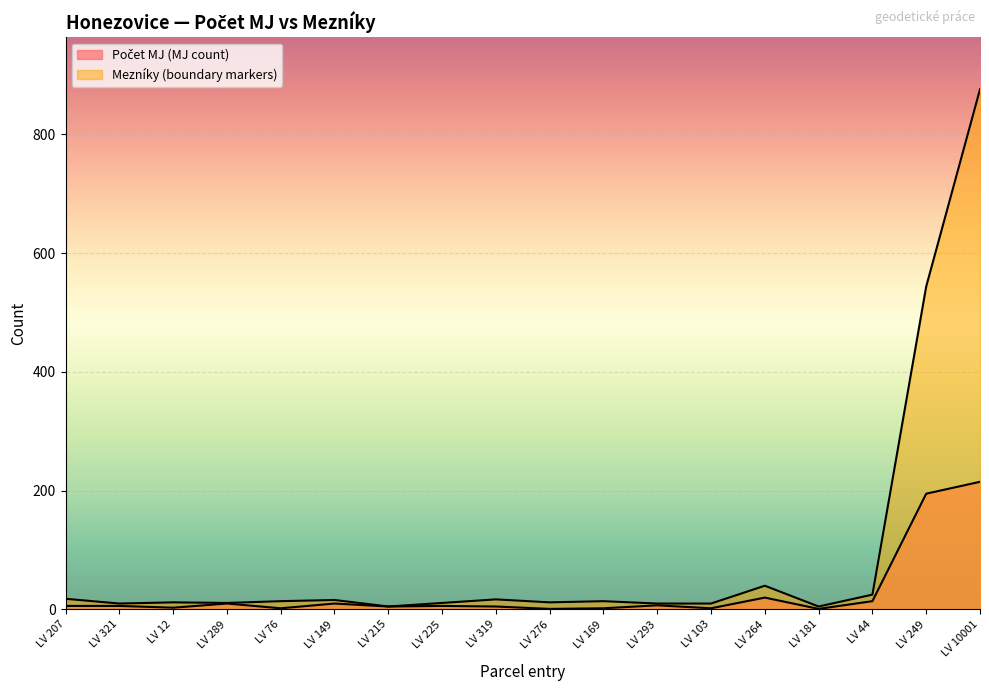

What is the sum of all Mezníky (boundary markers) values?

1650